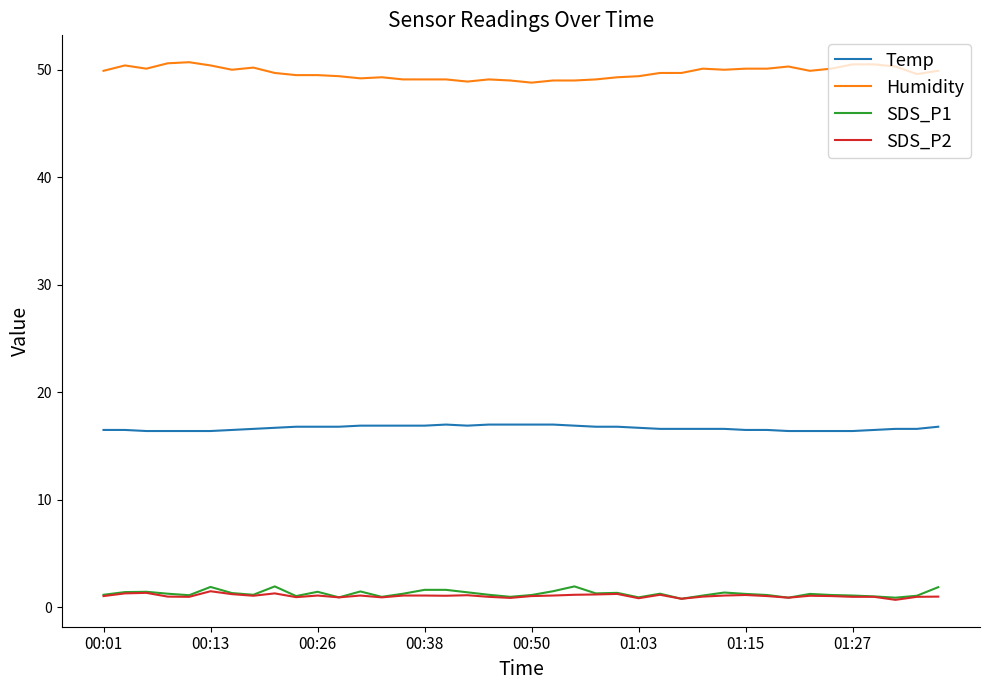

Which series has the largest total across all categories?

Humidity